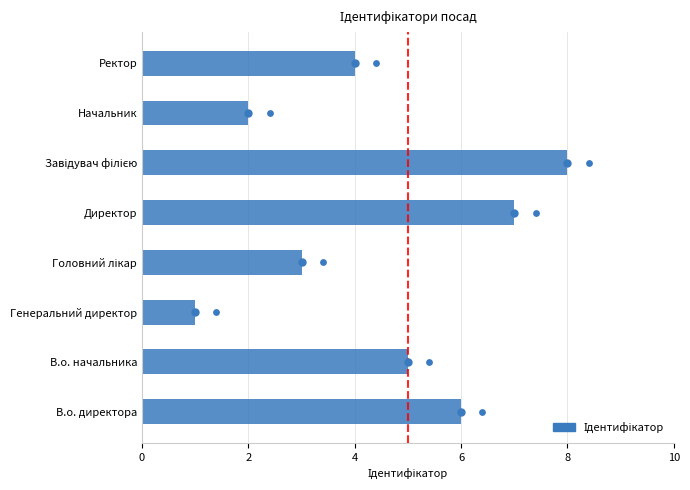

Between Ректор and Директор, which is larger?

Директор